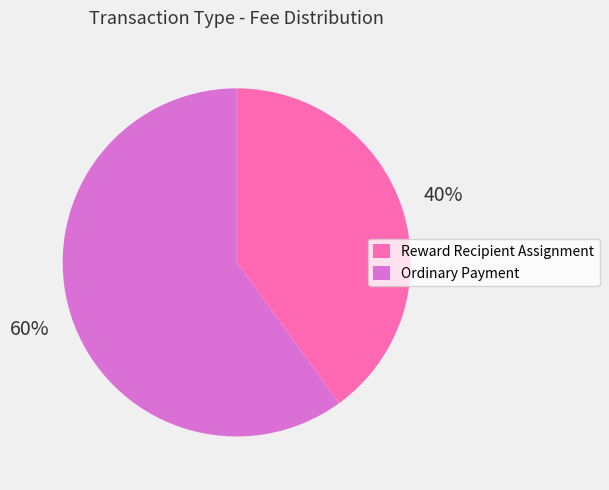

Rank the categories by value from highest to lowest.

Ordinary Payment, Reward Recipient Assignment